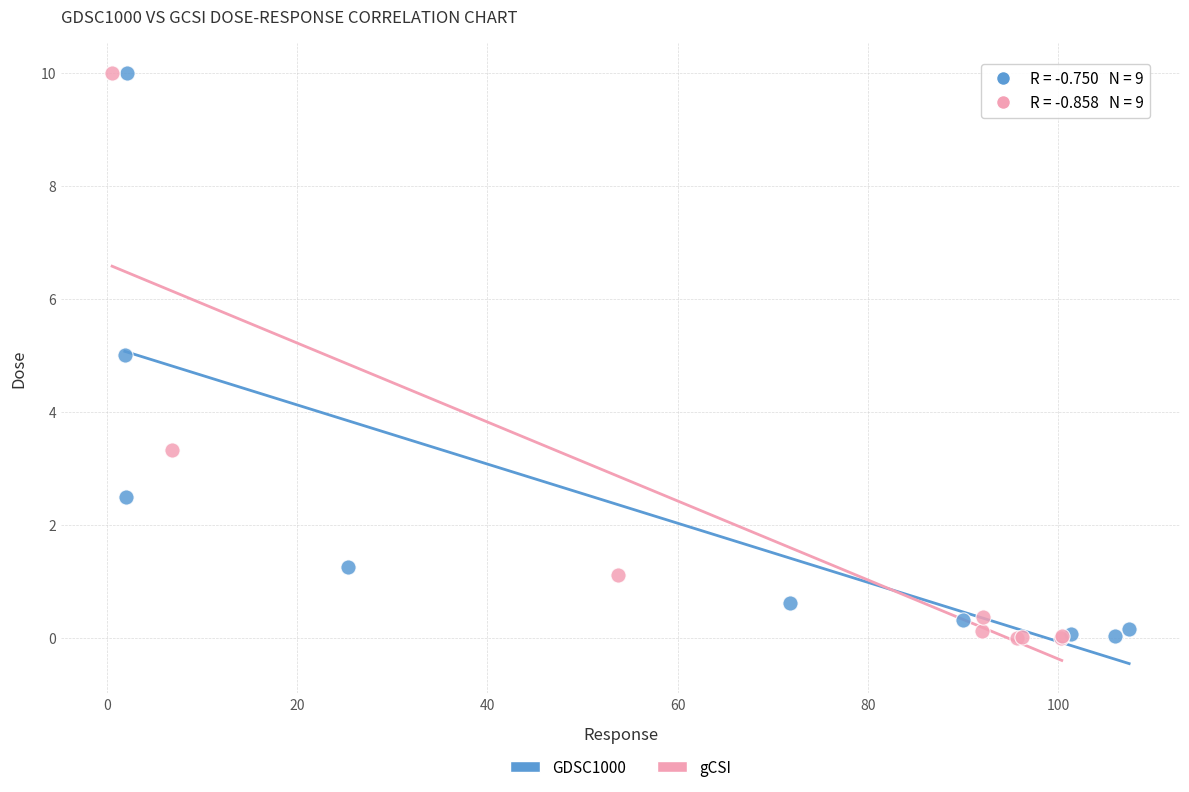

Which series has the largest Y range (max minus min)?

gCSI